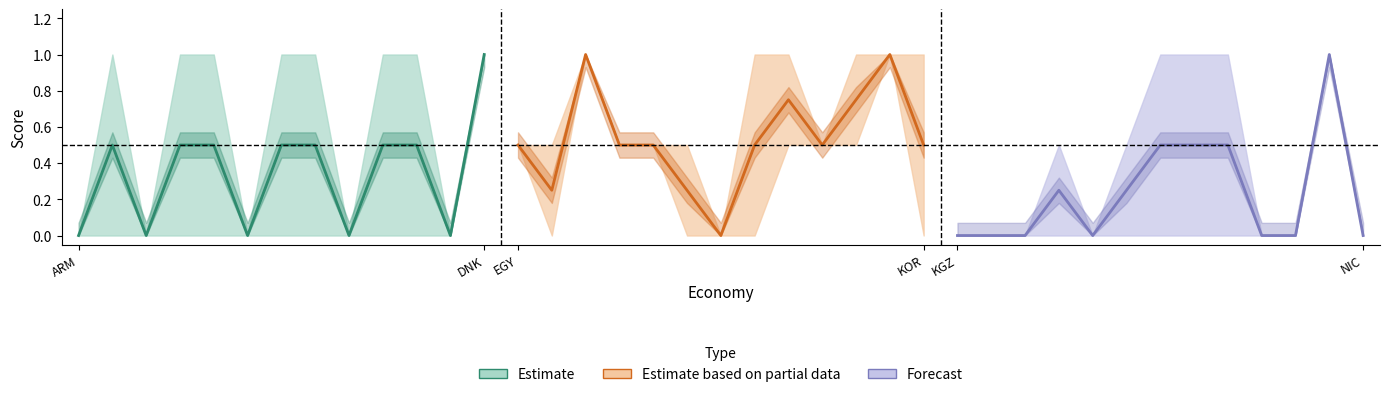

What is the average value of the Forecast series?

0.2